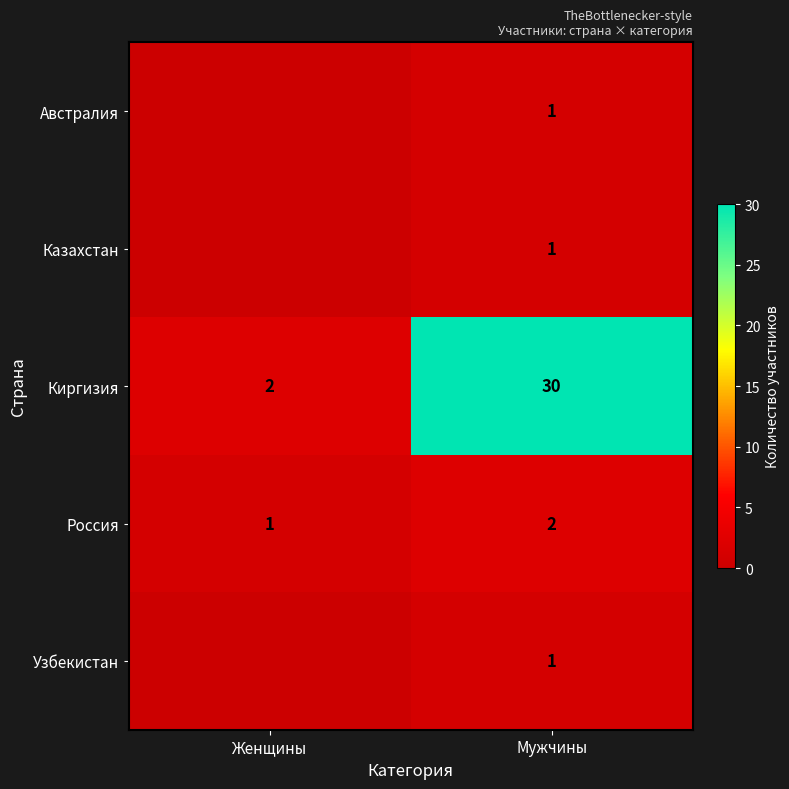

Count the number of categories in the chart.

2